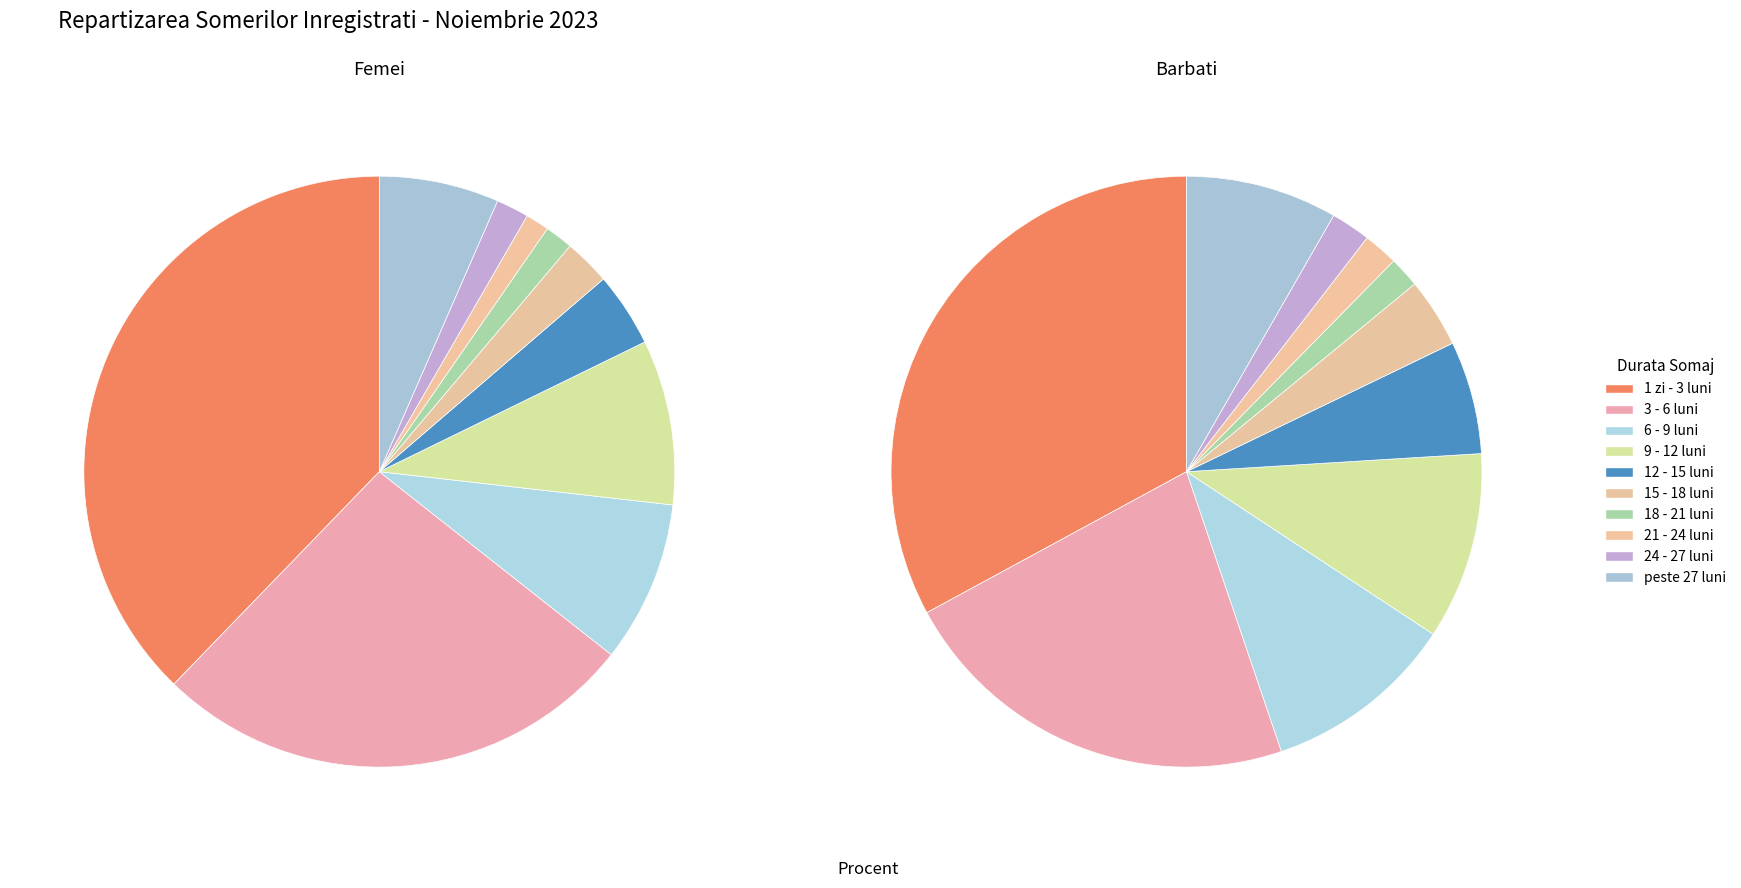

Count the number of slices in the pie.

10